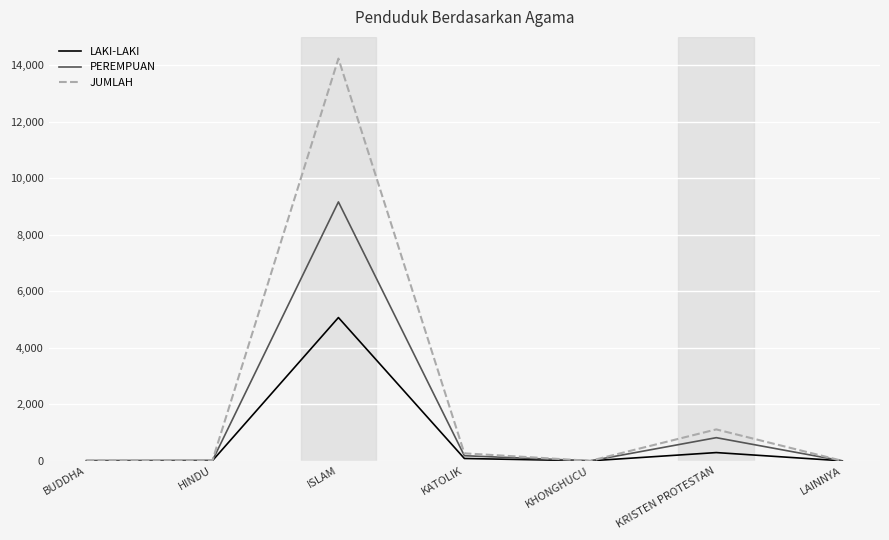

Which series has the largest total across all categories?

JUMLAH